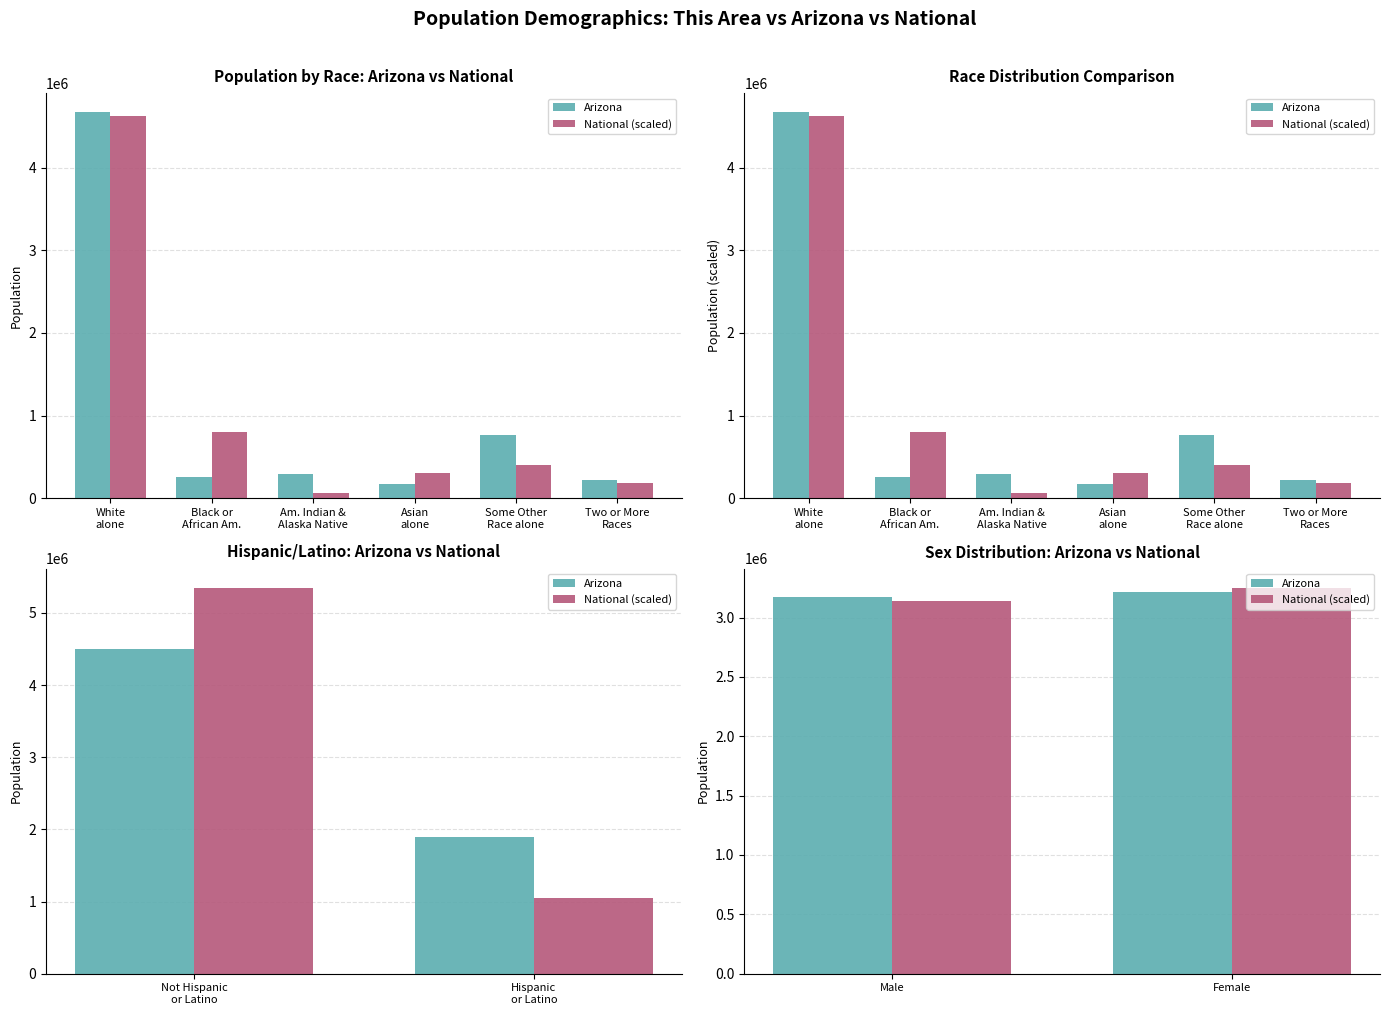

Which series has the largest range (max minus min)?

National (scaled)